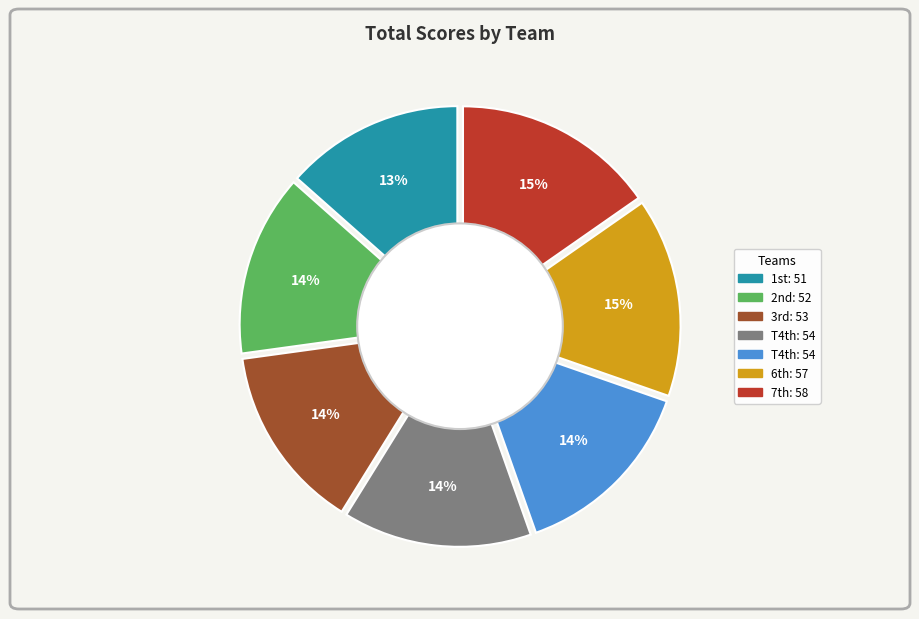

Does Marvin Manalo & Nick Puchalsky account for over 50% of the chart?

No